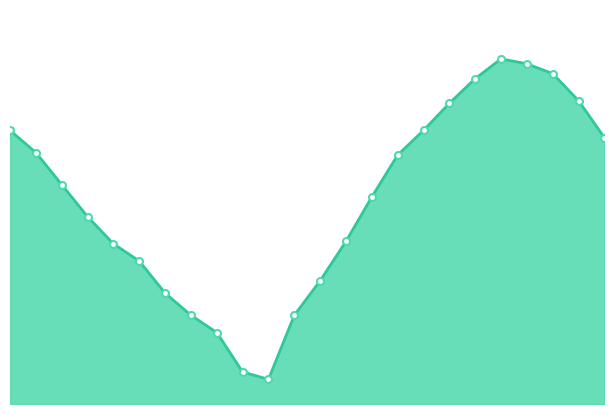

How many points are higher than both their immediate neighbors (excluding endpoints)?

1